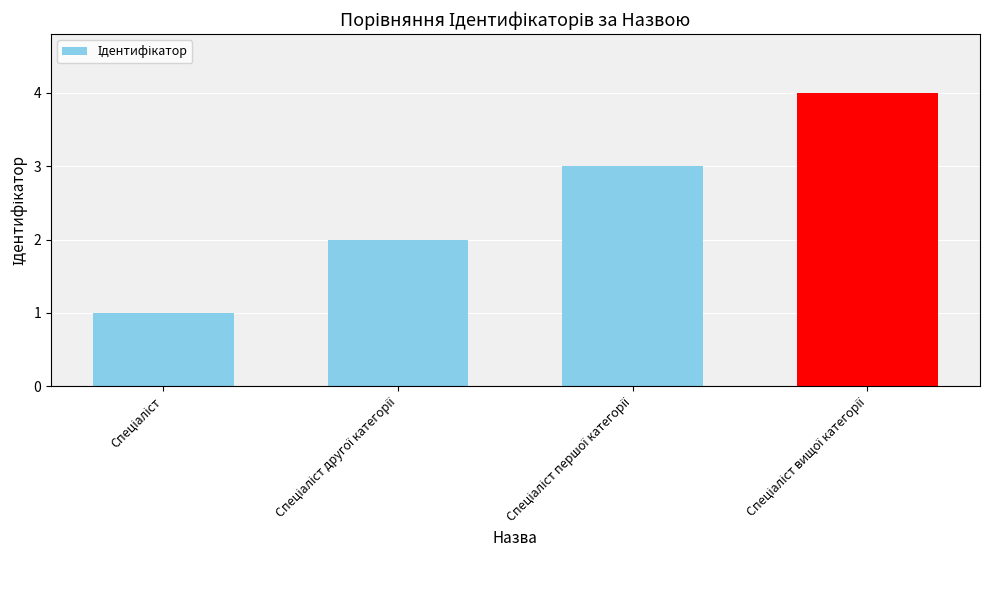

What is the greatest value displayed?

4